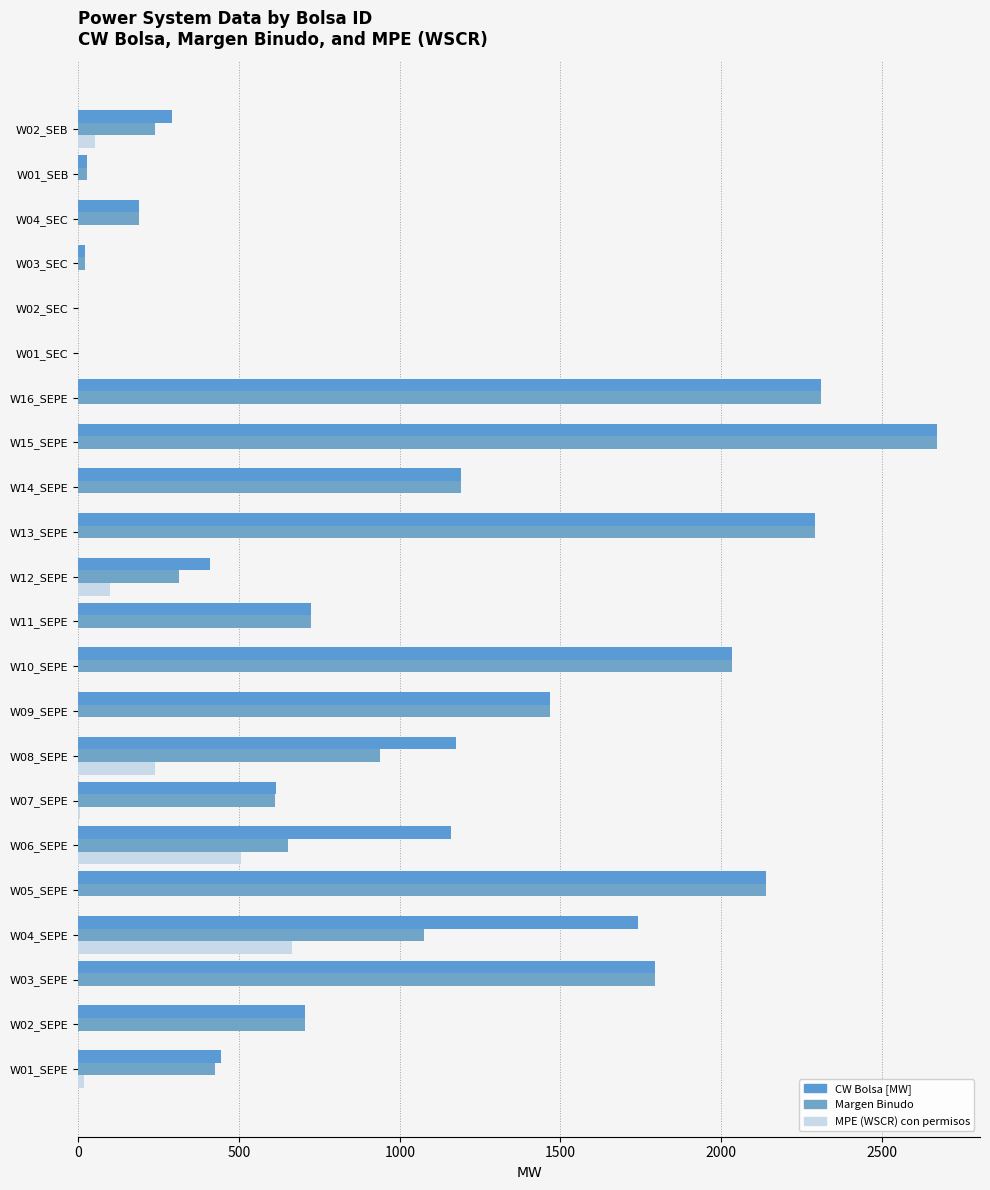

How many distinct data groups are displayed?

3